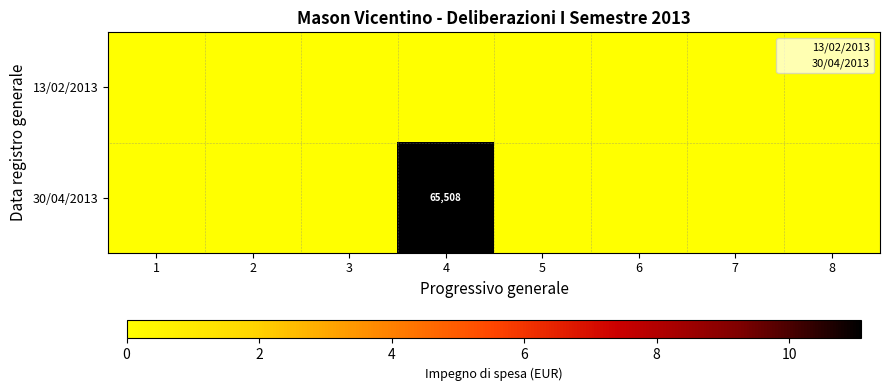

What is the difference between the maximum and minimum values in the 30/04/2013 series?

11.1